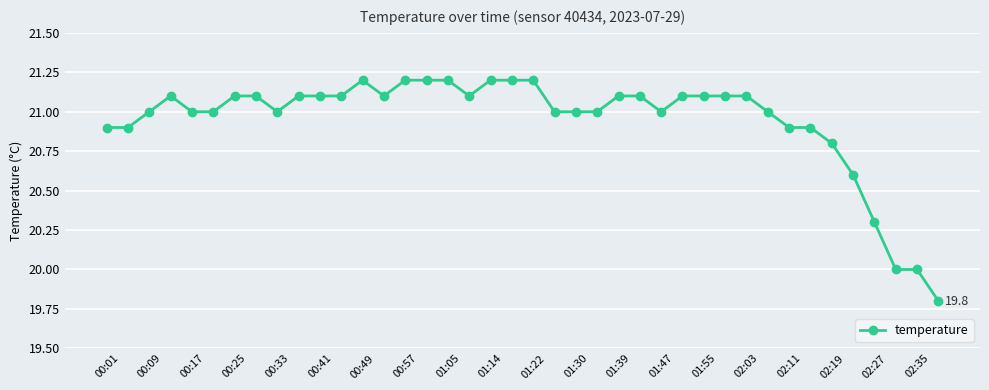

Reading left to right, transcribe all the data shown in this chart.

20.9	20.9	21.0	21.1	21.0	21.0	21.1	21.1	21.0	21.1	21.1	21.1	21.2	21.1	21.2	21.2	21.2	21.1	21.2	21.2	21.2	21.0	21.0	21.0	21.1	21.1	21.0	21.1	21.1	21.1	21.1	21.0	20.9	20.9	20.8	20.6	20.3	20.0	20.0	19.8